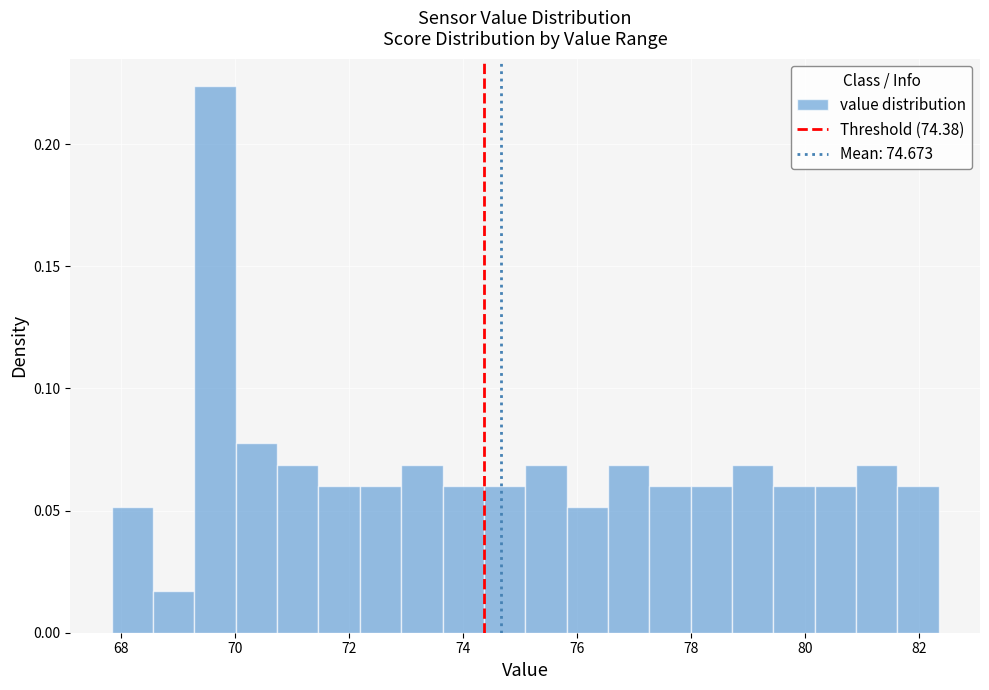

Read against the x-axis, roughly where is the centre of the tallest bar?

69.6